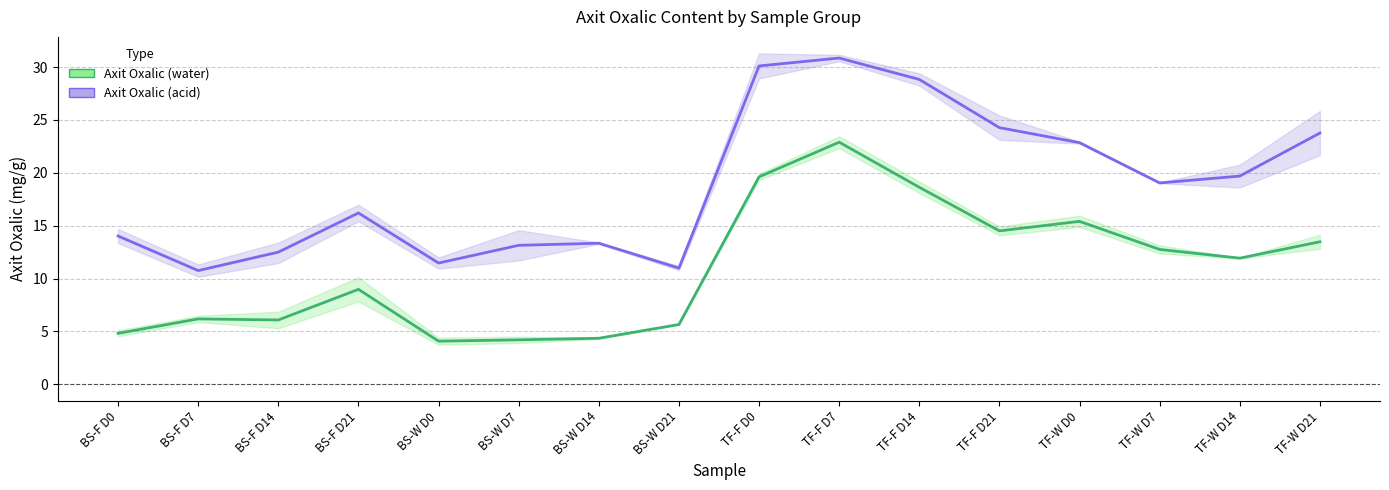

Reading right to left, what are all the values shown in this chart?

Axit Oxalic (water): TF-W D21=13.5	TF-W D14=11.9	TF-W D7=12.8	TF-W D0=15.4	TF-F D21=14.5	TF-F D14=18.6	TF-F D7=22.9	TF-F D0=19.6	BS-W D21=5.7	BS-W D14=4.3	BS-W D7=4.2	BS-W D0=4.1	BS-F D21=9.0	BS-F D14=6.1	BS-F D7=6.2	BS-F D0=4.8
Axit Oxalic (acid): TF-W D21=23.8	TF-W D14=19.7	TF-W D7=19.0	TF-W D0=22.9	TF-F D21=24.3	TF-F D14=28.8	TF-F D7=30.9	TF-F D0=30.1	BS-W D21=11.0	BS-W D14=13.3	BS-W D7=13.1	BS-W D0=11.5	BS-F D21=16.2	BS-F D14=12.5	BS-F D7=10.8	BS-F D0=14.0